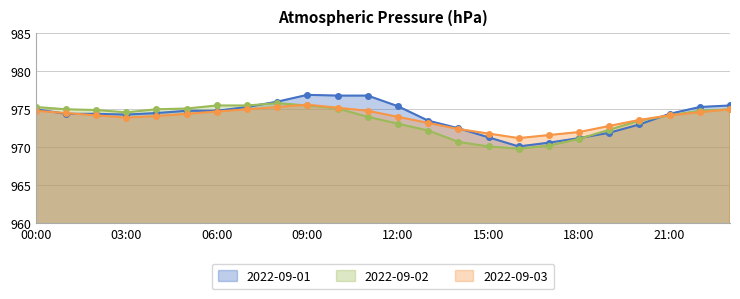

Where does the 2022-09-03 series first go above 974?

00:00